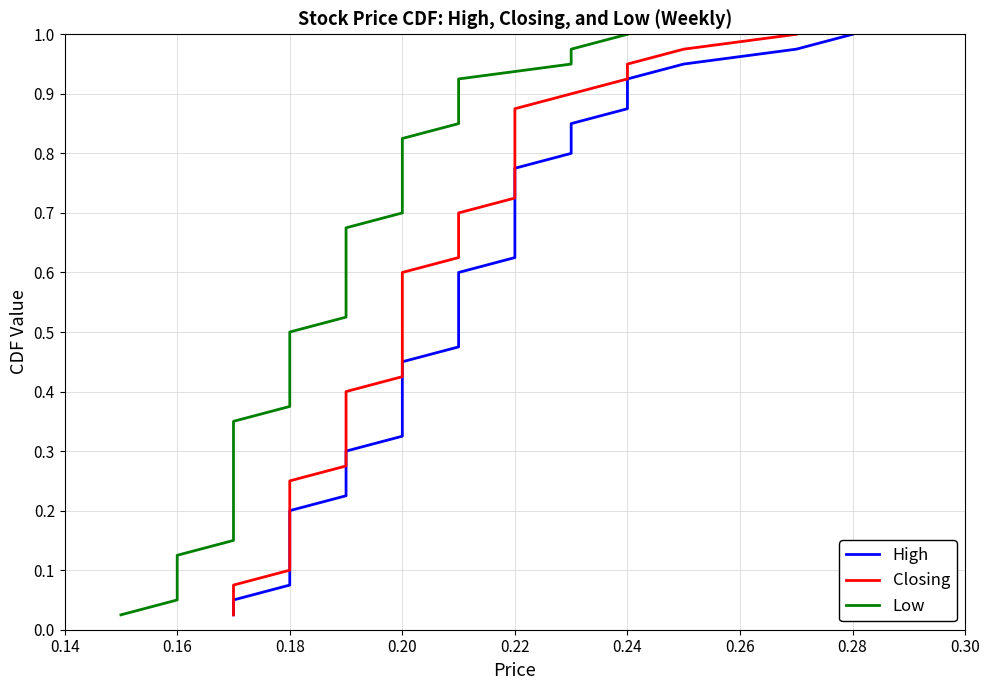

Rank the series by their maximum value, from lowest to highest.

High, Closing, Low